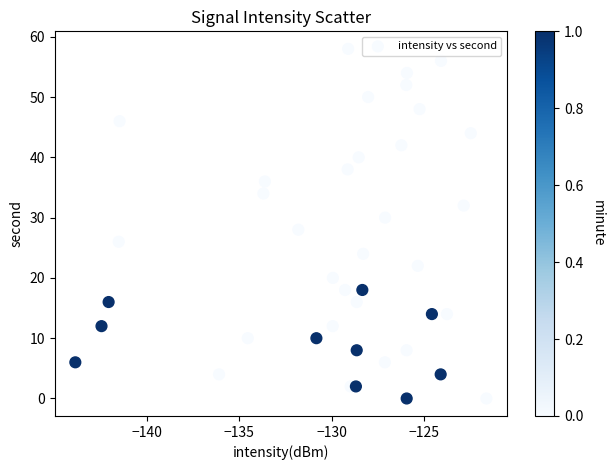

What is the range of Y values (max minus min)?

58